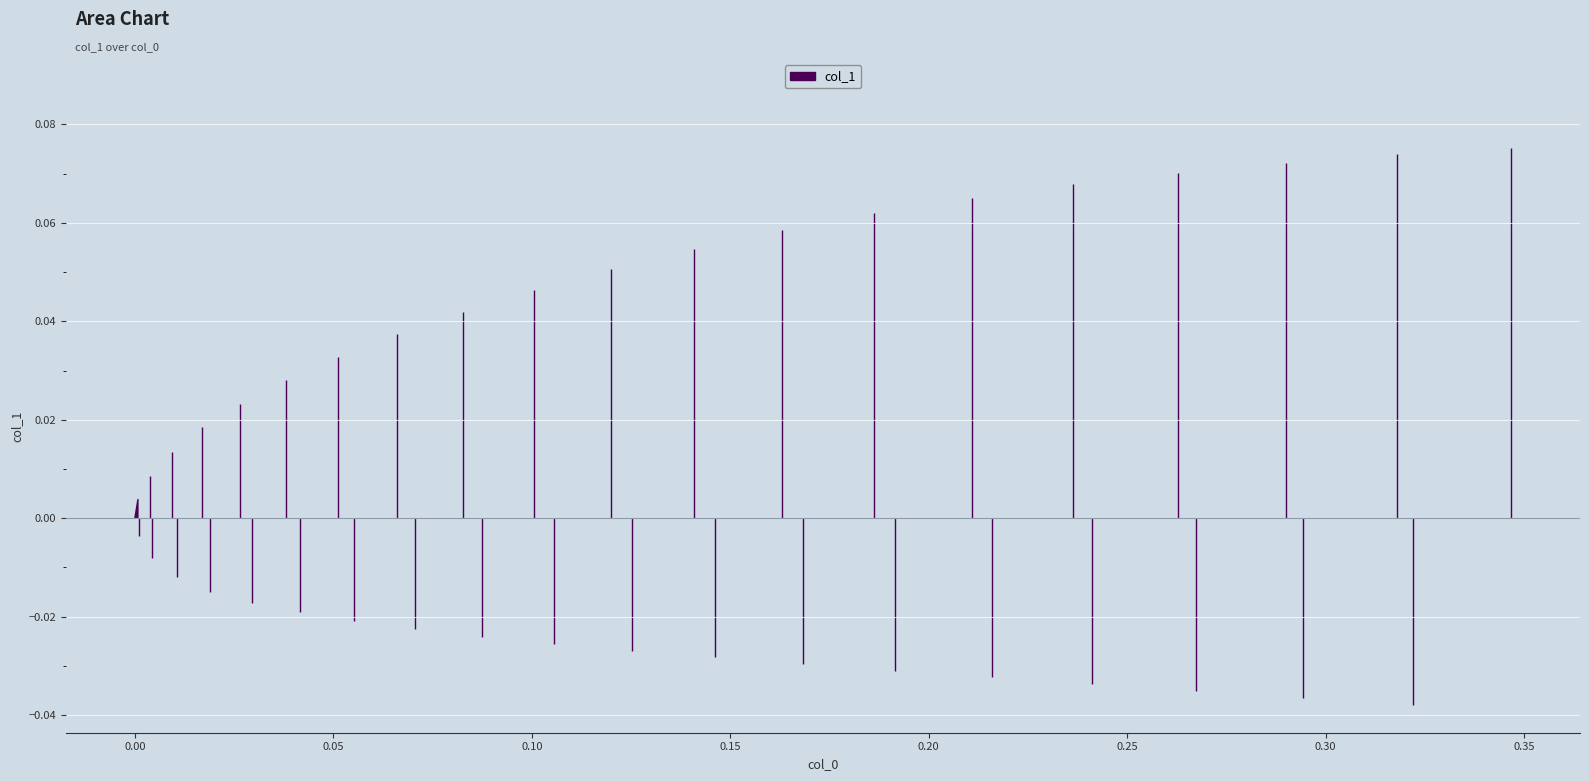

How many distinct data groups are displayed?

1